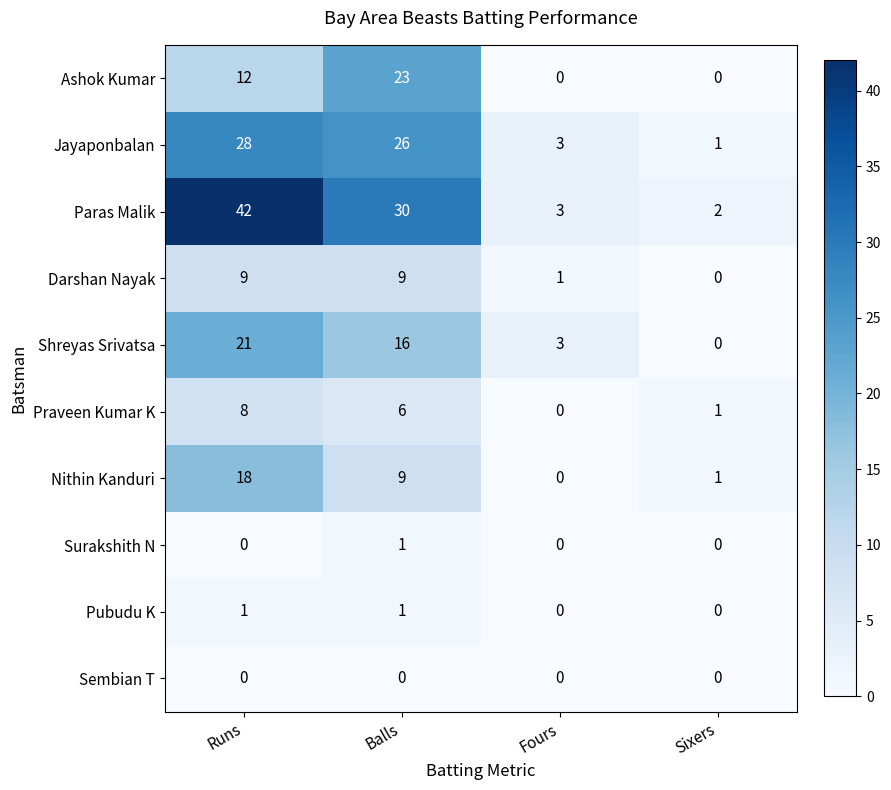

What is the greatest value displayed?

42